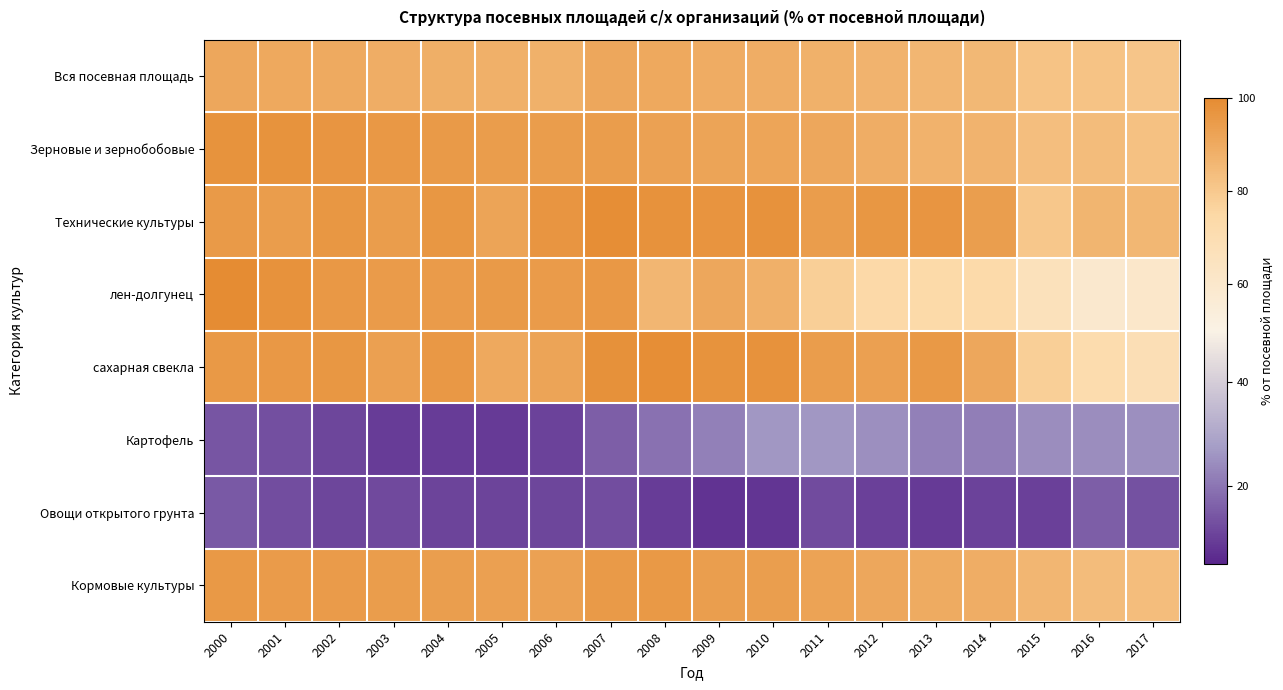

At which category is the sum across all series the highest?

2000